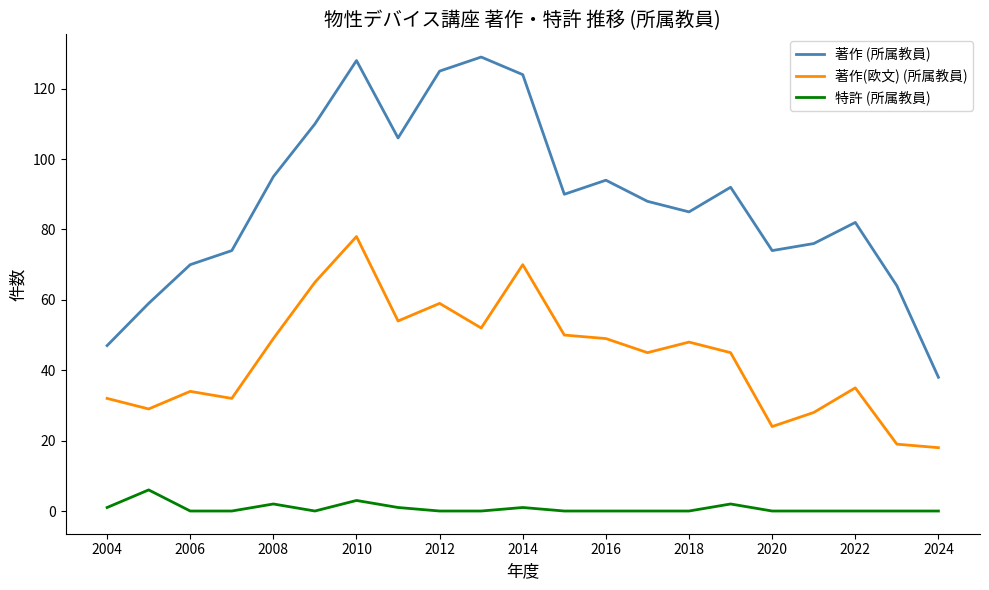

Which series has the widest spread of values?

著作 (所属教員)